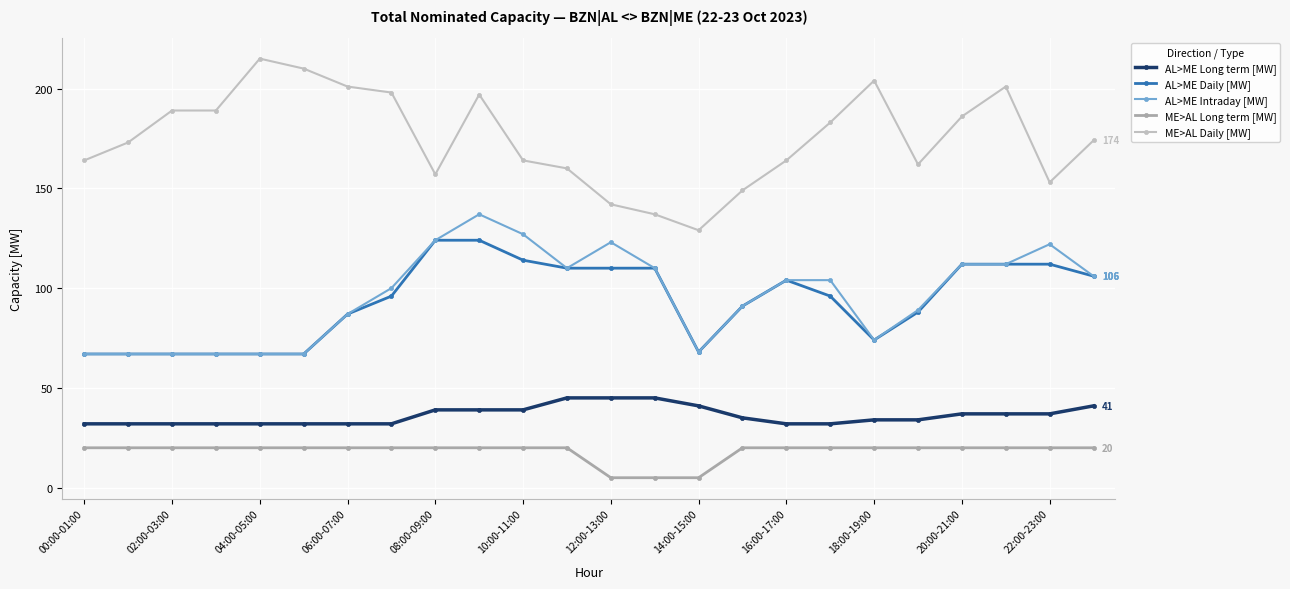

Which series has the largest total across all categories?

ME>AL Daily [MW]